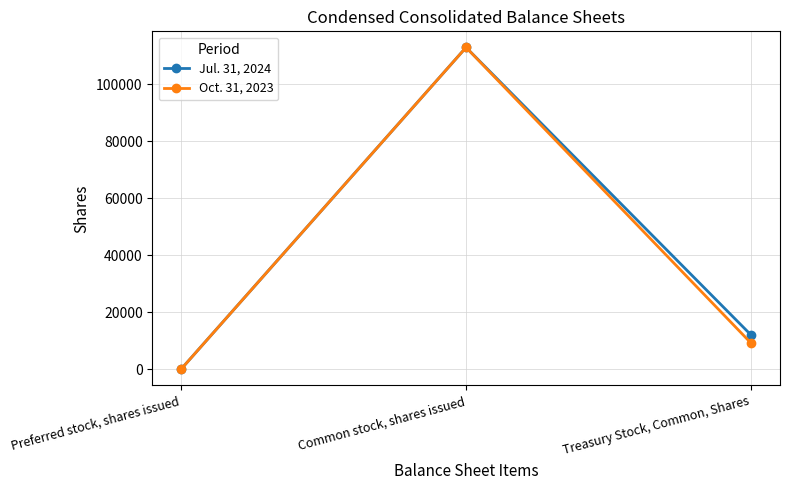

Reading left to right, what are all the values shown in this chart?

Jul. 31, 2024: Preferred stock, shares issued=0	Common stock, shares issued=112937	Treasury Stock, Common, Shares=11998
Oct. 31, 2023: Preferred stock, shares issued=0	Common stock, shares issued=112937	Treasury Stock, Common, Shares=9146